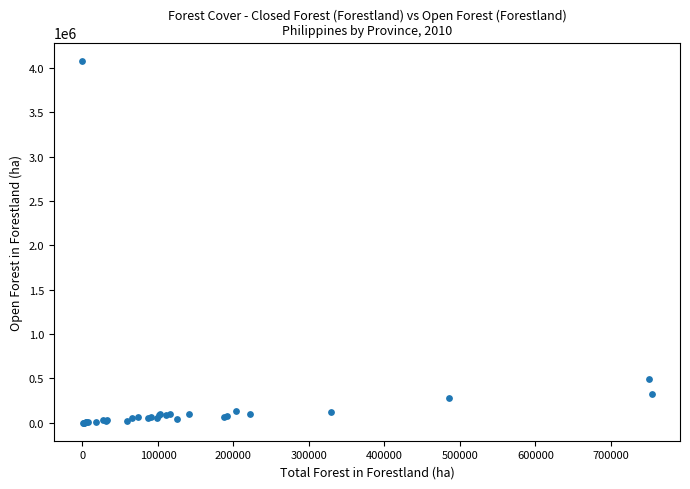

What Y value in the scatter plot is closest to 2040584?

495649.3